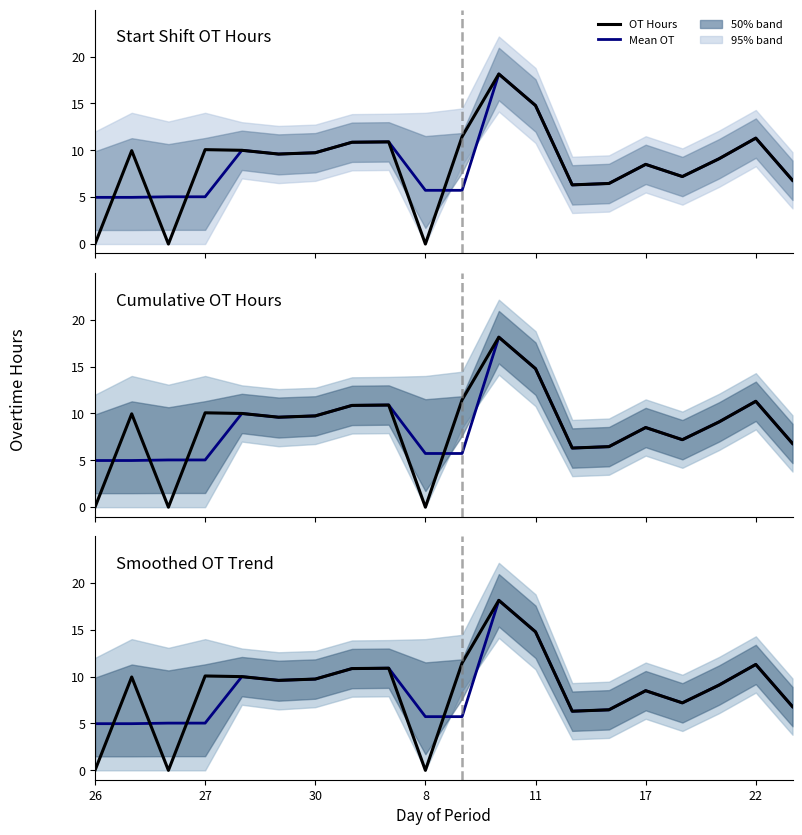

Rank the series at 27 from lowest to highest value.

Mean OT, OT Hours